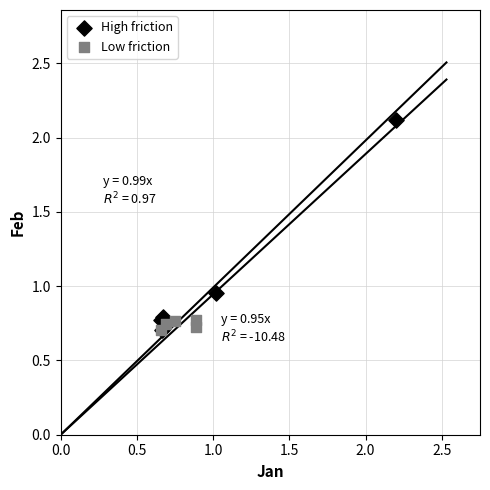

Which series has the widest spread of Y values?

High friction